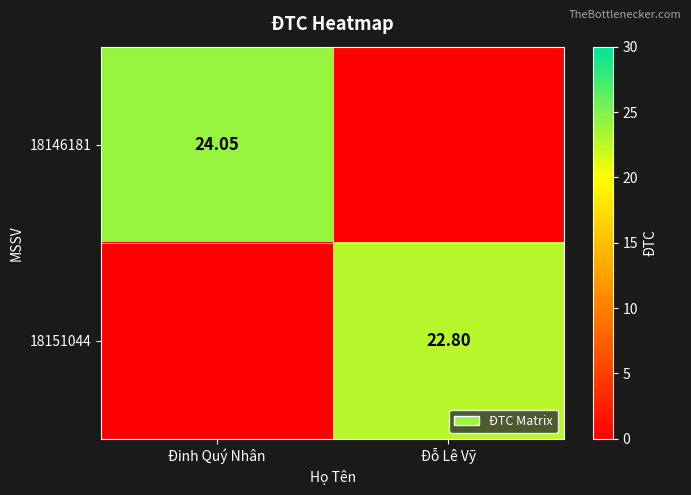

Is the value of 18146181 at Đinh Quý Nhân greater than the value of 18151044 at Đỗ Lê Vỹ?

Yes